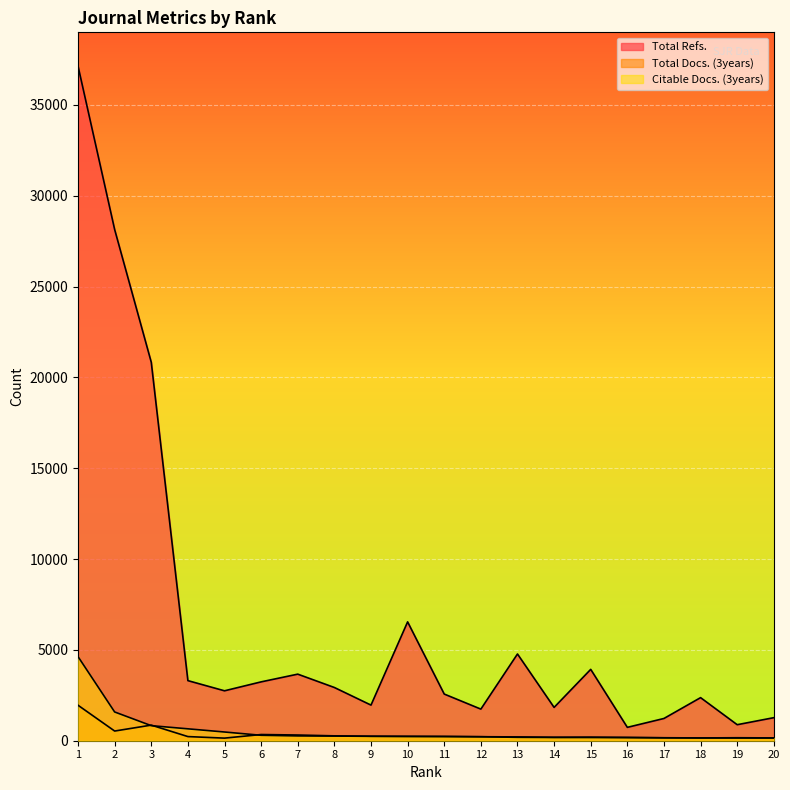

What is the value of the Citable Docs. (3years) point at the 16th from the left?

171